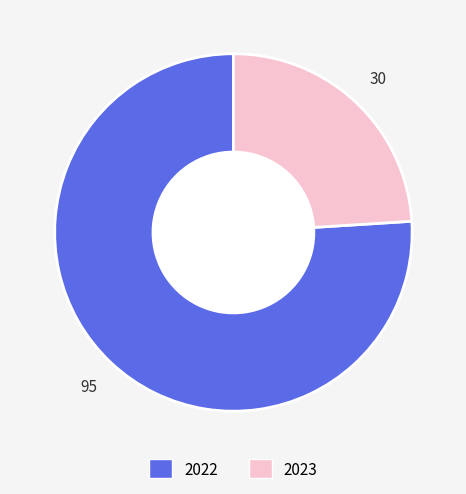

Is there any slice that represents more than half of the pie?

Yes